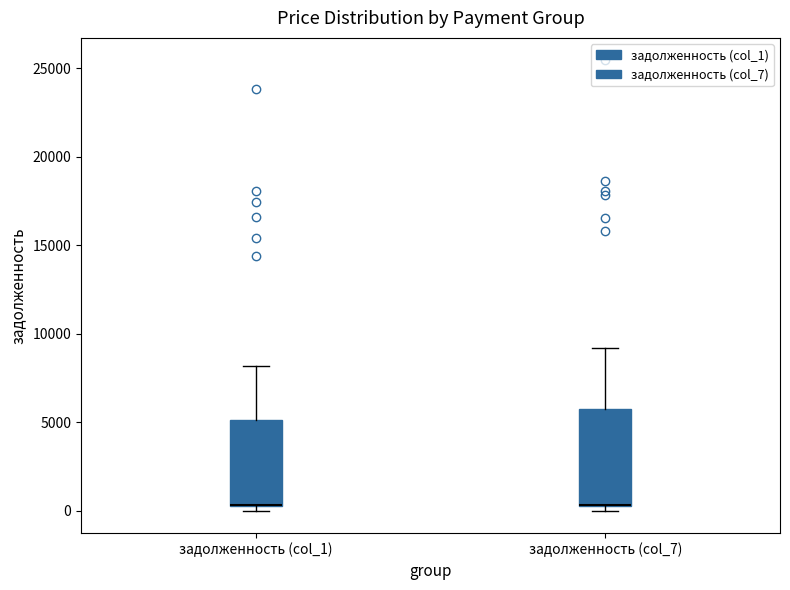

Reading left to right, read every box against the y-axis: the position of its median line, the range the box covers, and the ends of its whiskers. The values are not printed on the chart, so give them approximately, as read against the axis.

задолженность (col_1): median 500 (drawn on the box's lower edge), box 500 to 5000, whiskers 0 to 8000
задолженность (col_7): median 500 (drawn on the box's lower edge), box 500 to 5500, whiskers 0 to 9000